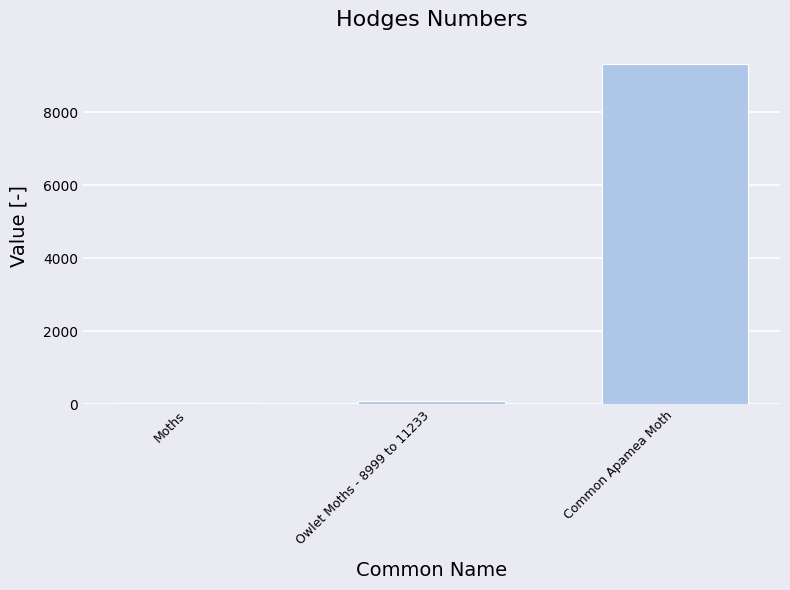

Are the bars horizontal?

No